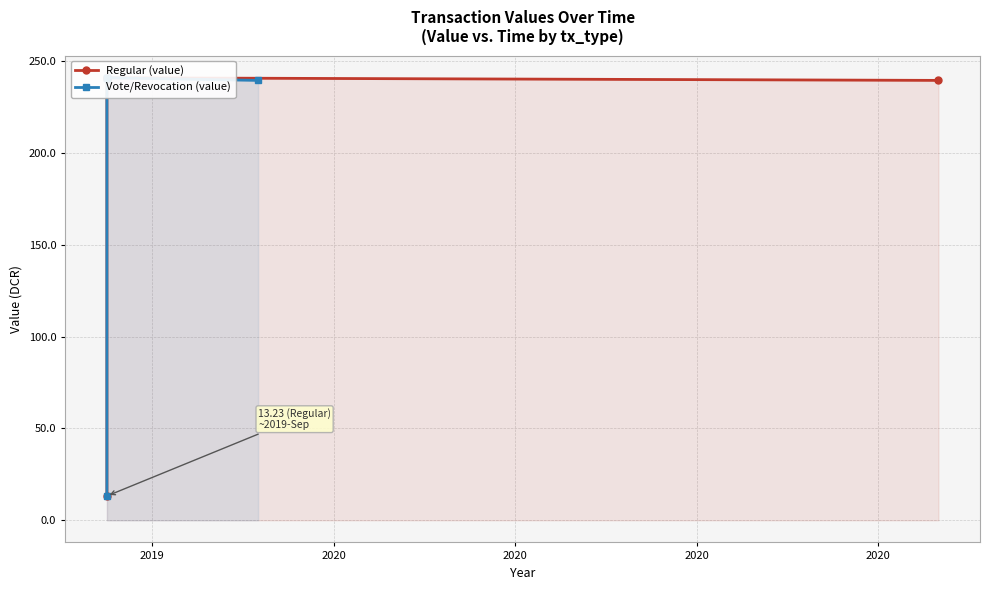

Count the number of categories in the chart.

6